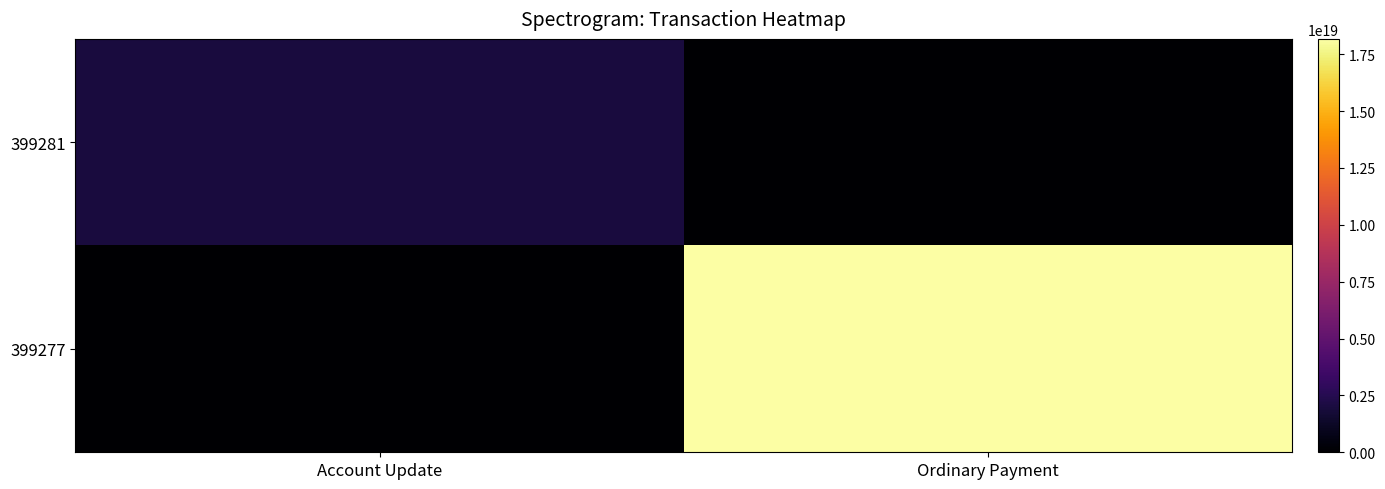

Which category has the lowest value across all series?

Ordinary Payment